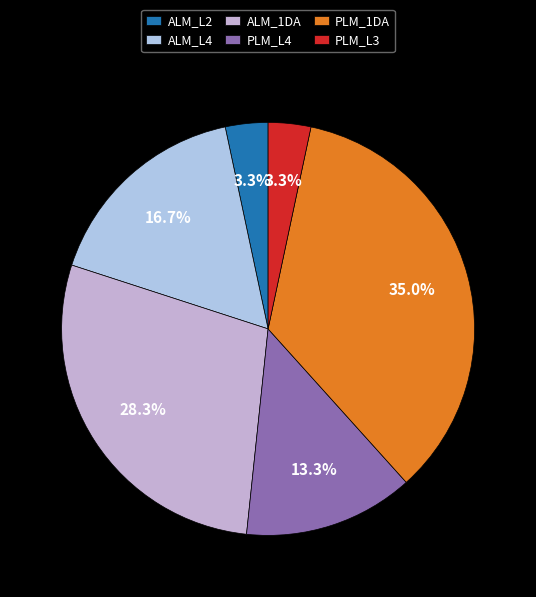

Which slice is the smallest?

ALM_L2